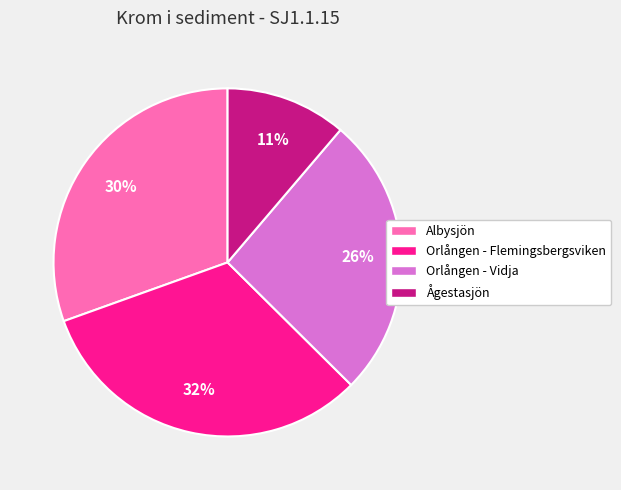

Is the sum of Orlången - Vidja and Ågestasjön greater than half?

No